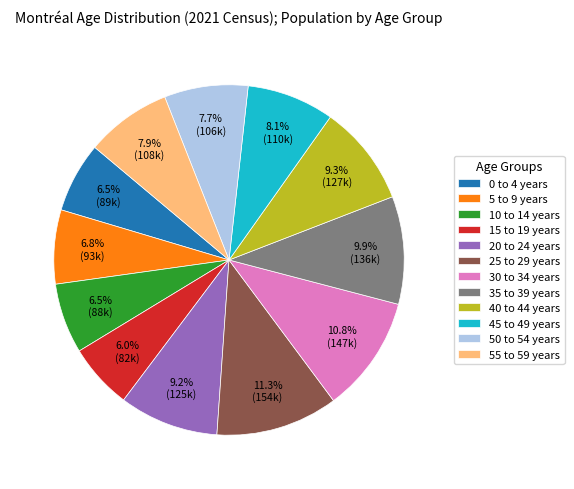

Count the number of slices in the pie.

12